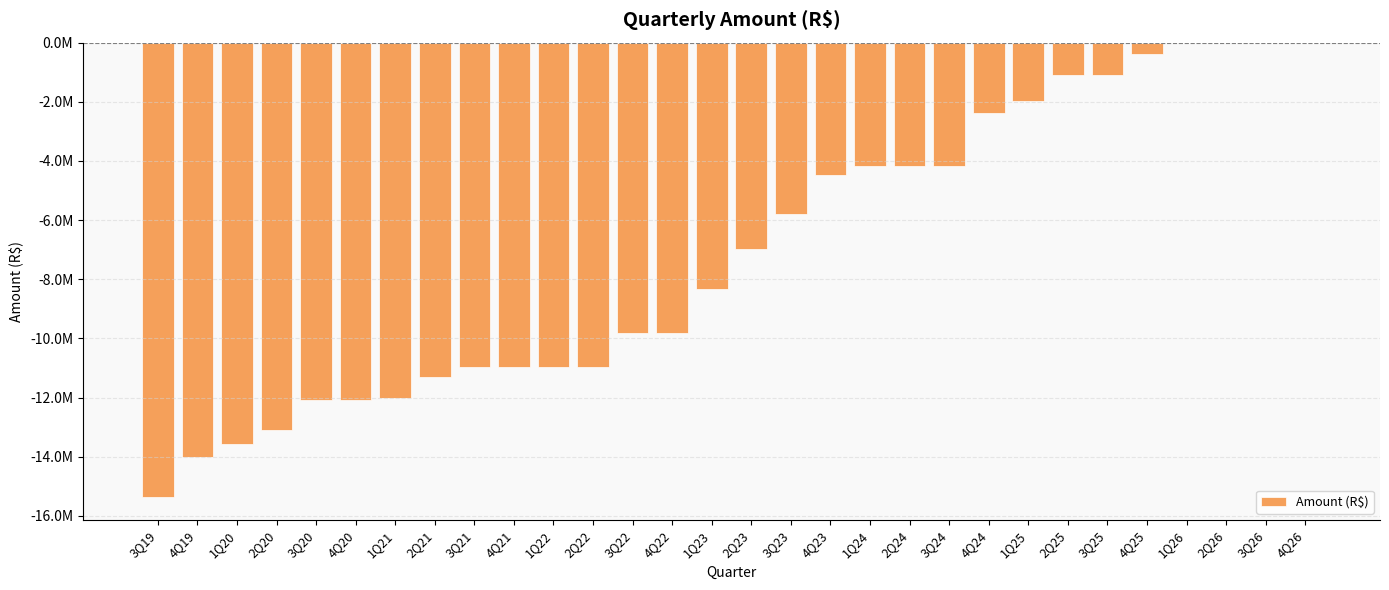

What is the label of the 21st bar from the right?

4Q21